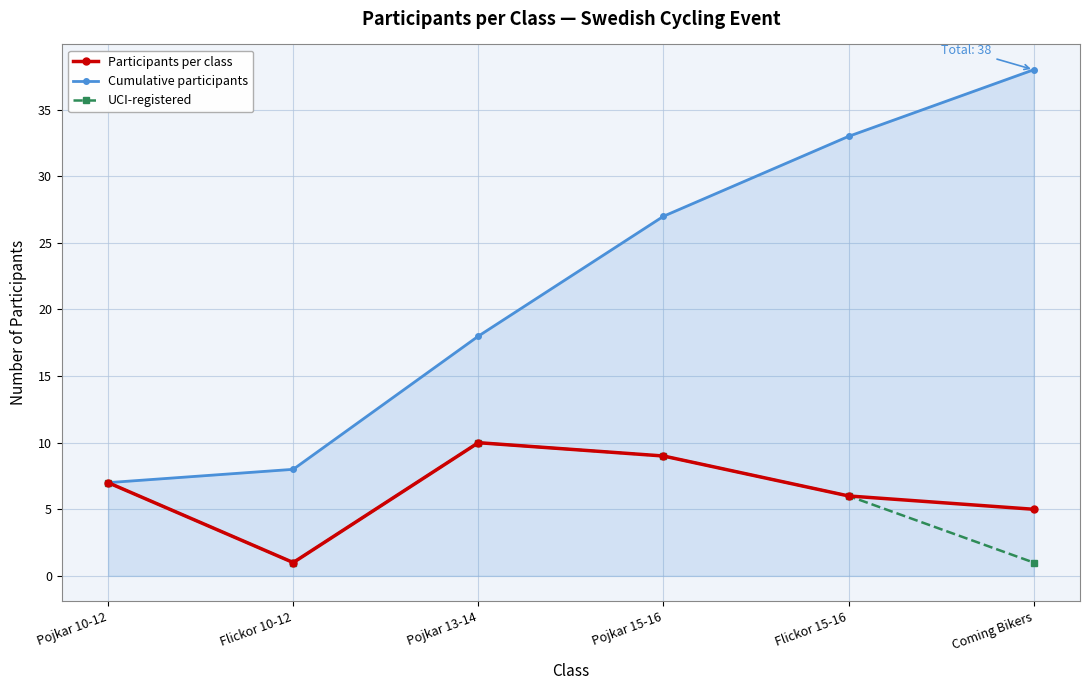

Reading left to right, what are all the values shown in this chart?

Participants per class: Pojkar 10-12=7	Flickor 10-12=1	Pojkar 13-14=10	Pojkar 15-16=9	Flickor 15-16=6	Coming Bikers=5
Cumulative participants: Pojkar 10-12=7	Flickor 10-12=8	Pojkar 13-14=18	Pojkar 15-16=27	Flickor 15-16=33	Coming Bikers=38
UCI-registered: Pojkar 10-12=7	Flickor 10-12=1	Pojkar 13-14=10	Pojkar 15-16=9	Flickor 15-16=6	Coming Bikers=1